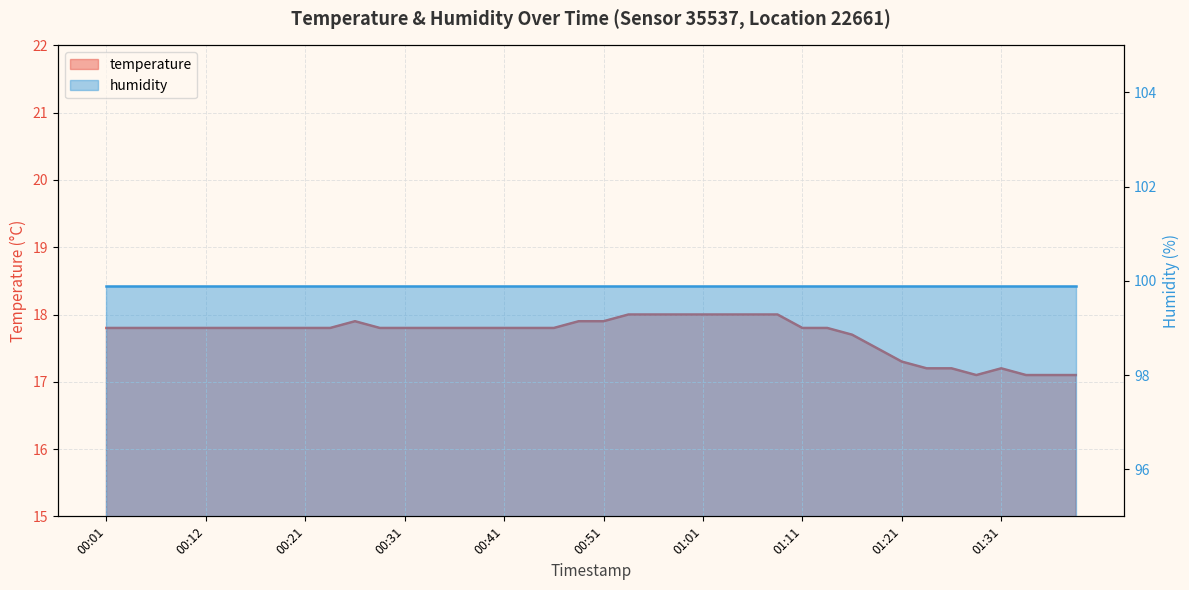

Reading left to right, extract all data points from this chart.

00:01=17.8	00:04=17.8	00:06=17.8	00:09=17.8	00:12=17.8	00:14=17.8	00:17=17.8	00:19=17.8	00:21=17.8	00:24=17.8	00:26=17.9	00:29=17.8	00:31=17.8	00:34=17.8	00:36=17.8	00:39=17.8	00:41=17.8	00:44=17.8	00:46=17.8	00:49=17.9	00:51=17.9	00:54=18.0	00:56=18.0	00:59=18.0	01:01=18.0	01:04=18.0	01:06=18.0	01:09=18.0	01:11=17.8	01:14=17.8	01:16=17.7	01:19=17.5	01:21=17.3	01:24=17.2	01:26=17.2	01:29=17.1	01:31=17.2	01:34=17.1	01:36=17.1	01:39=17.1